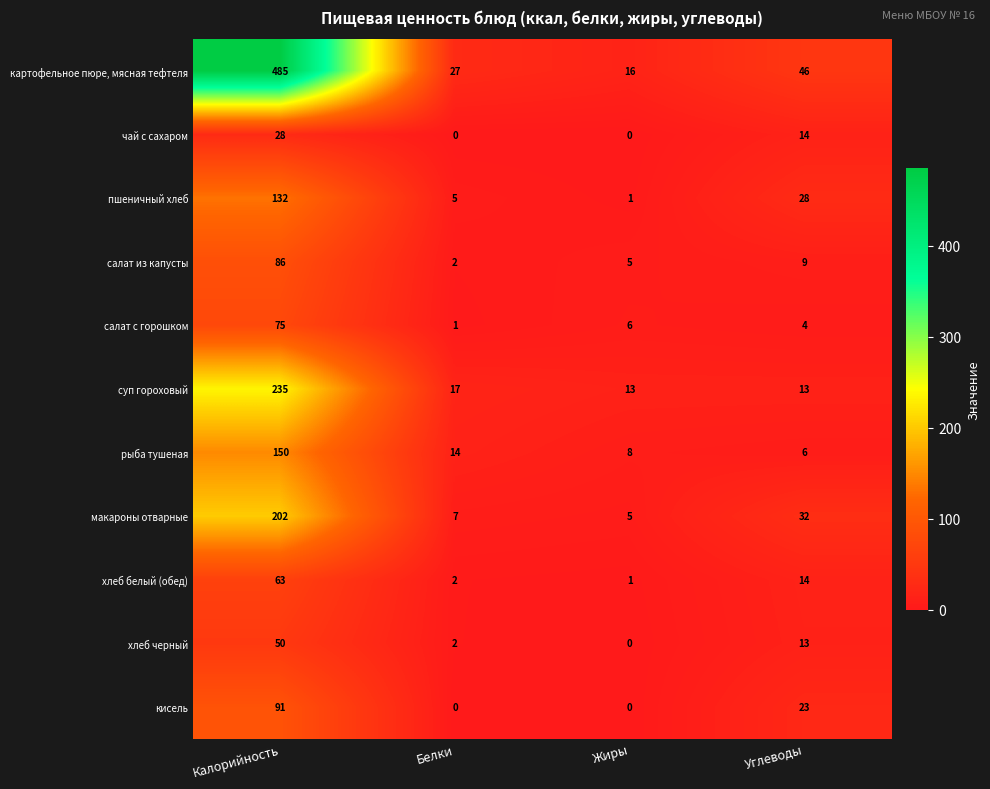

How many distinct data groups are displayed?

11